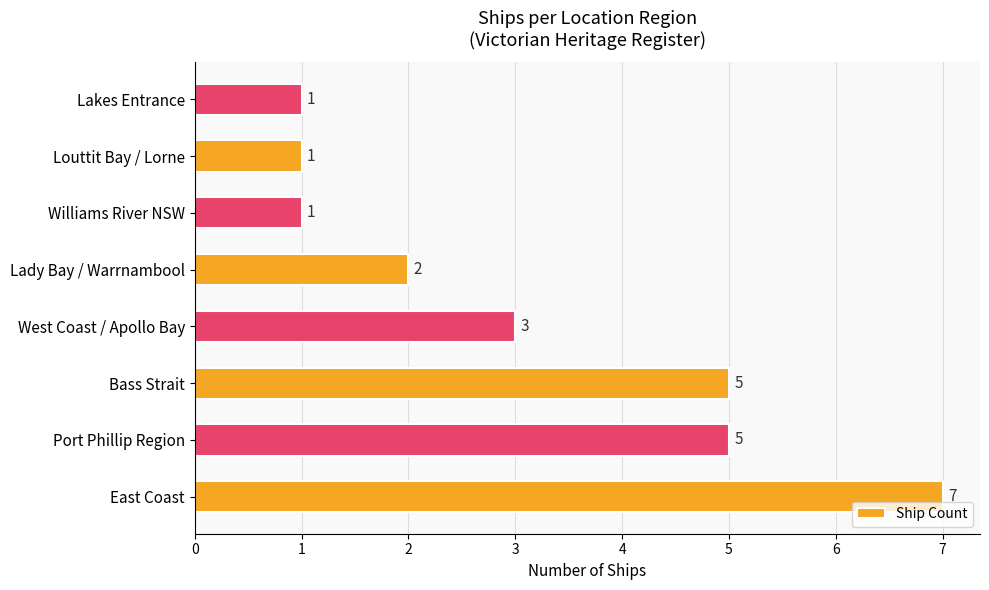

The value at Louttit Bay / Lorne is 0. True or false?

False